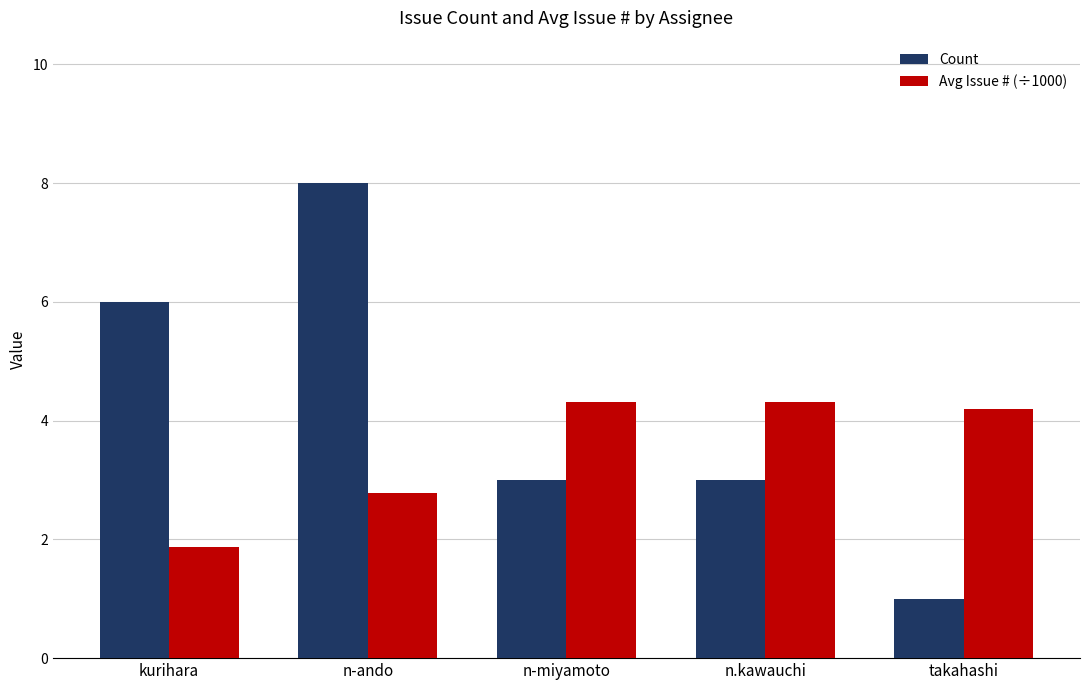

What is the approximate value of Count at kurihara?

6.0